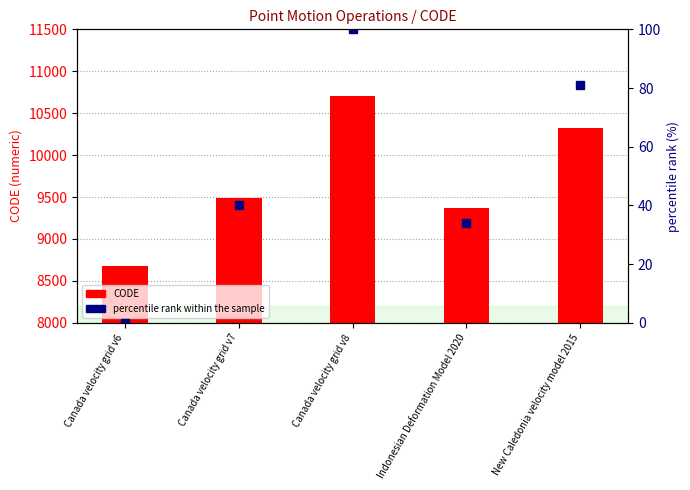

Is it true that percentile rank within the sample equals 40 at Canada velocity grid v7?

True